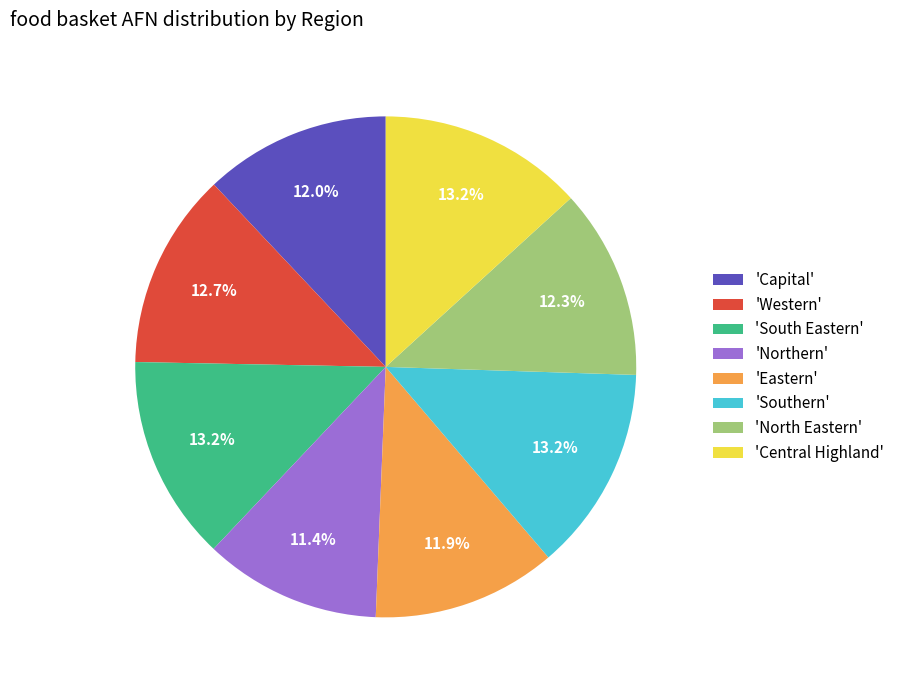

Which has a higher value, 'Western' or 'Southern'?

'Southern'